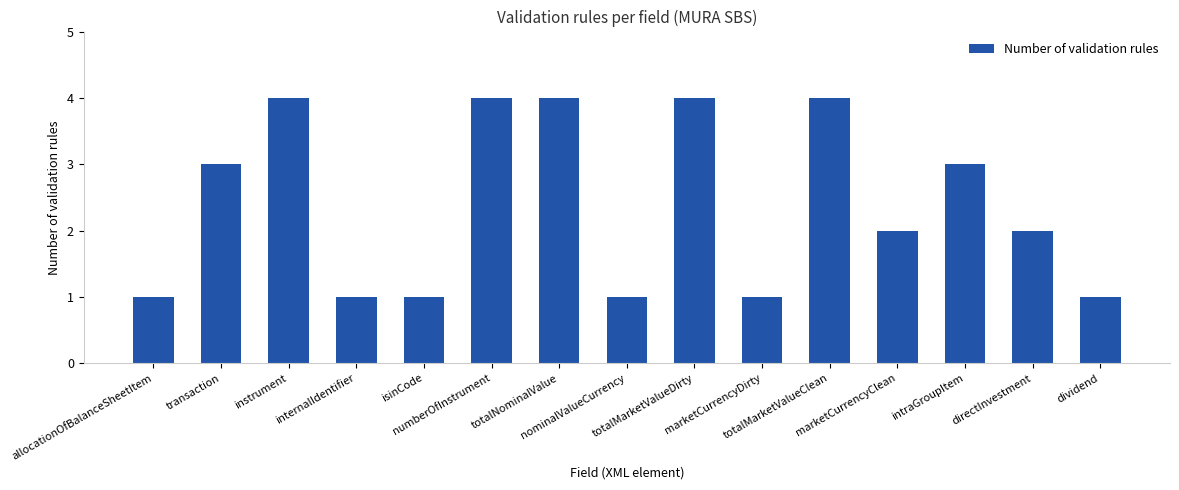

What is the approximate value at intraGroupItem?

3